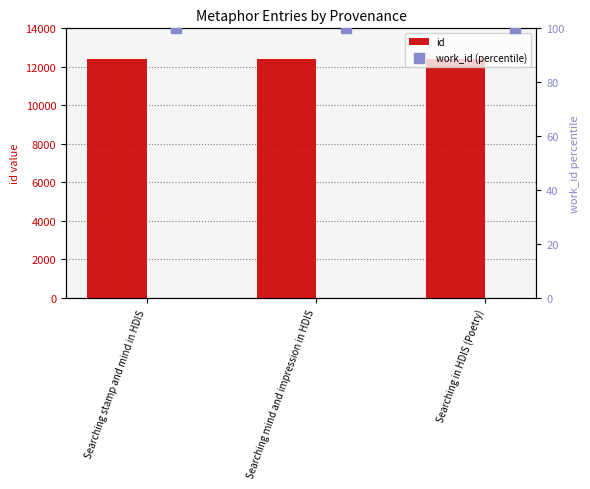

Which series has the largest total across all categories?

id